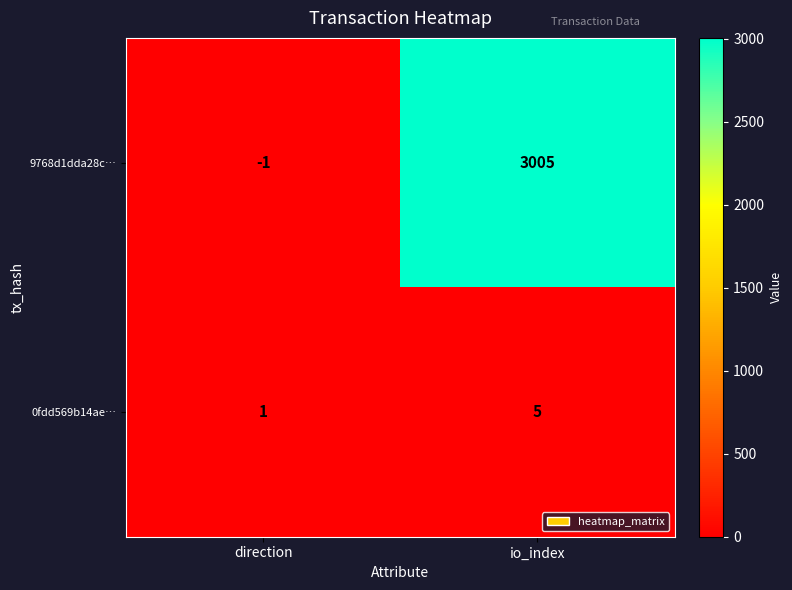

Count the number of data series in this chart.

2